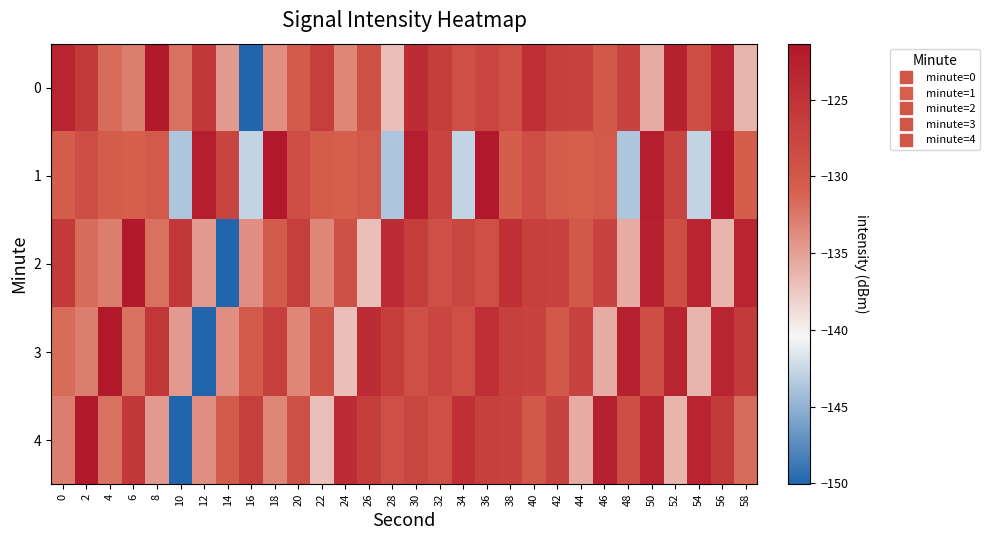

Count the number of categories in the chart.

30